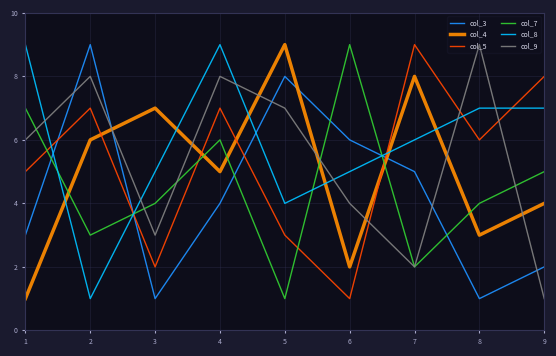

The col_5 series shows 4 at 4. True or false?

False